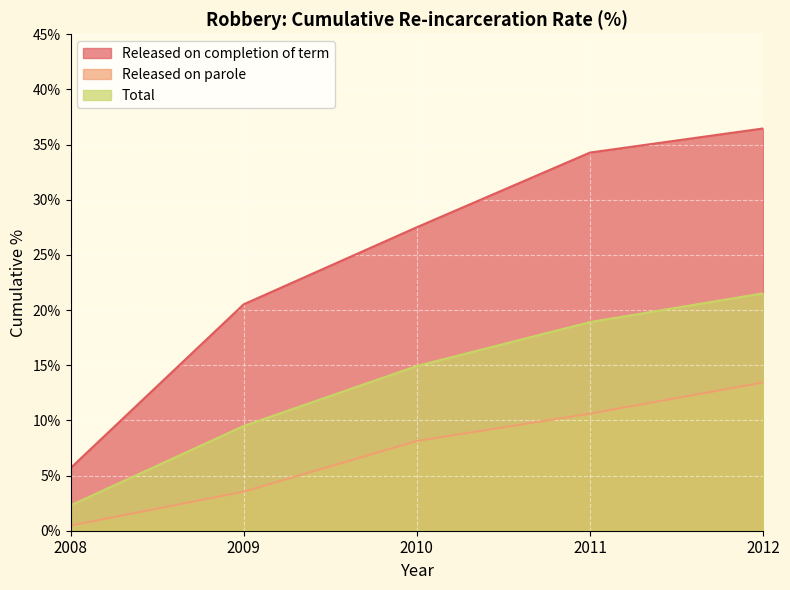

Rank the series at 2008 from highest to lowest value.

Released on completion of term, Total, Released on parole